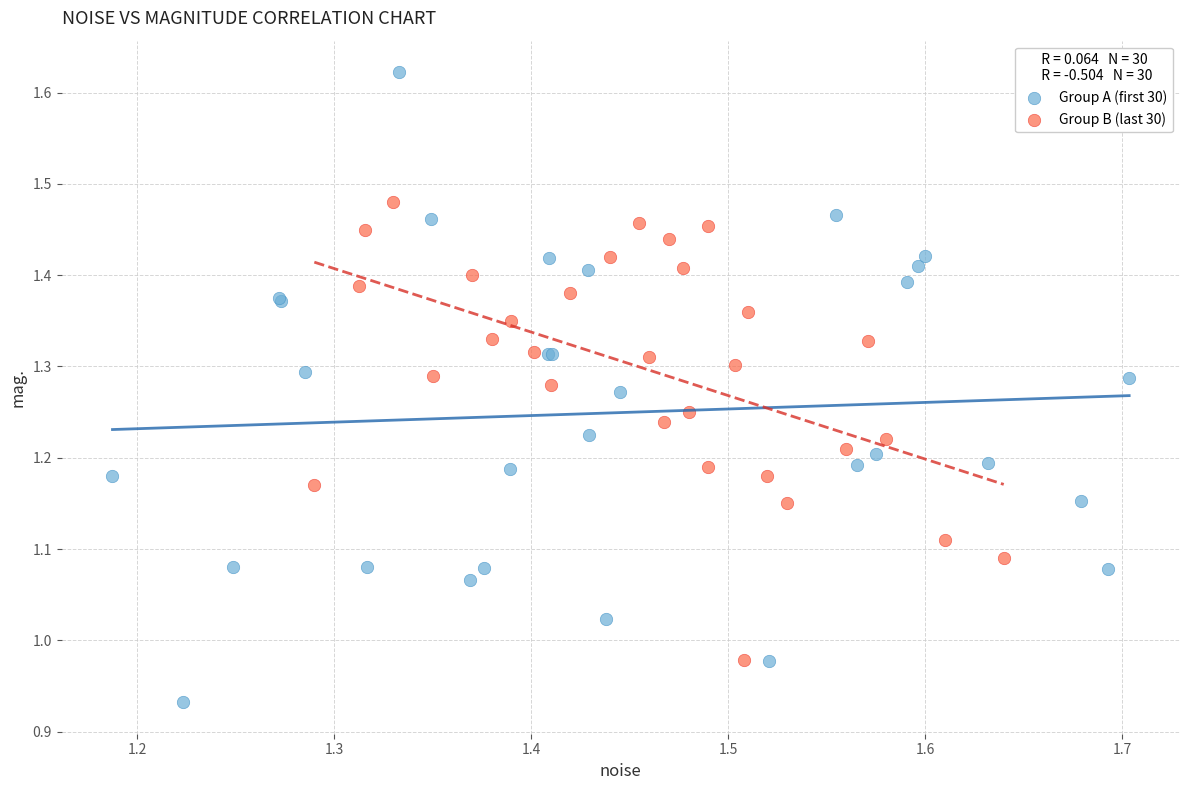

Which series has the largest Y range (max minus min)?

Group A (first 30)